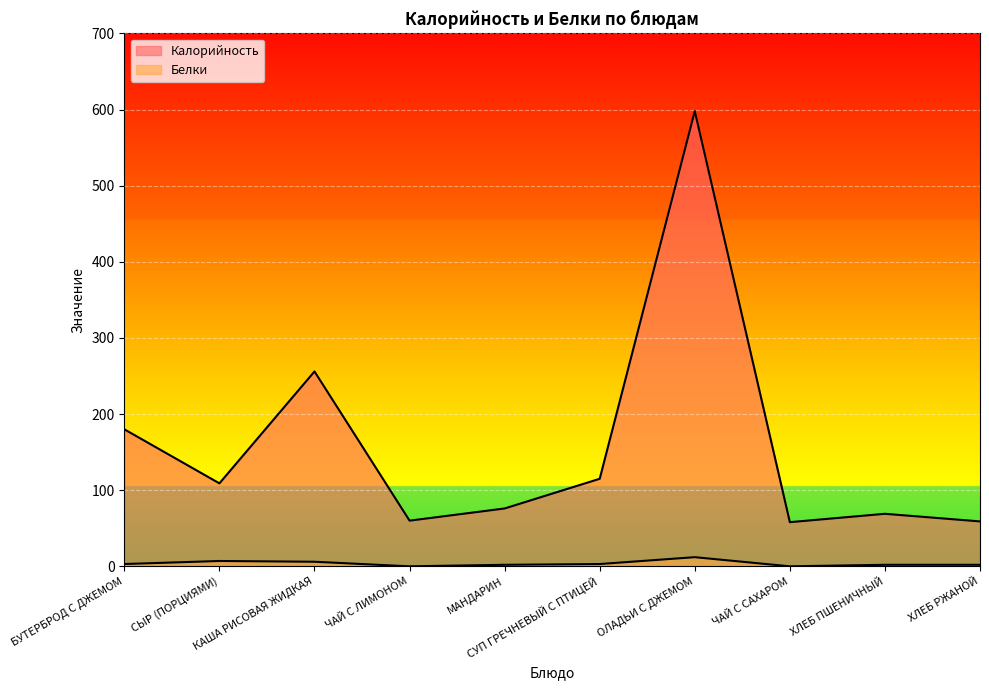

Which has a higher value, СУП ГРЕЧНЕВЫЙ С ПТИЦЕЙ or ЧАЙ С САХАРОМ?

СУП ГРЕЧНЕВЫЙ С ПТИЦЕЙ